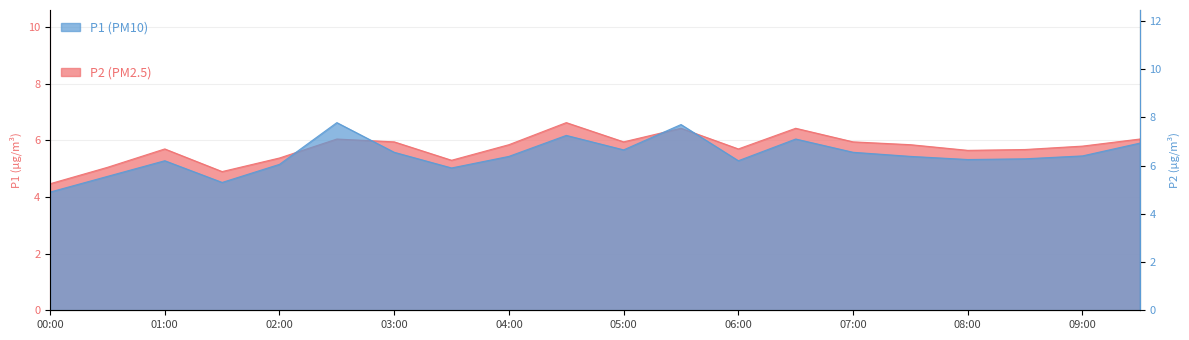

Rank the series by their maximum value, from highest to lowest.

P1, P2